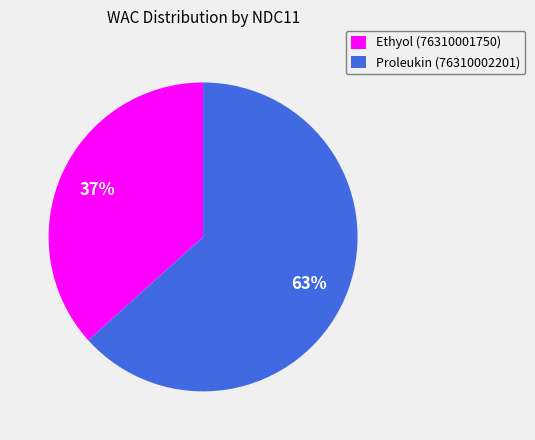

How many segments does this pie chart have?

2